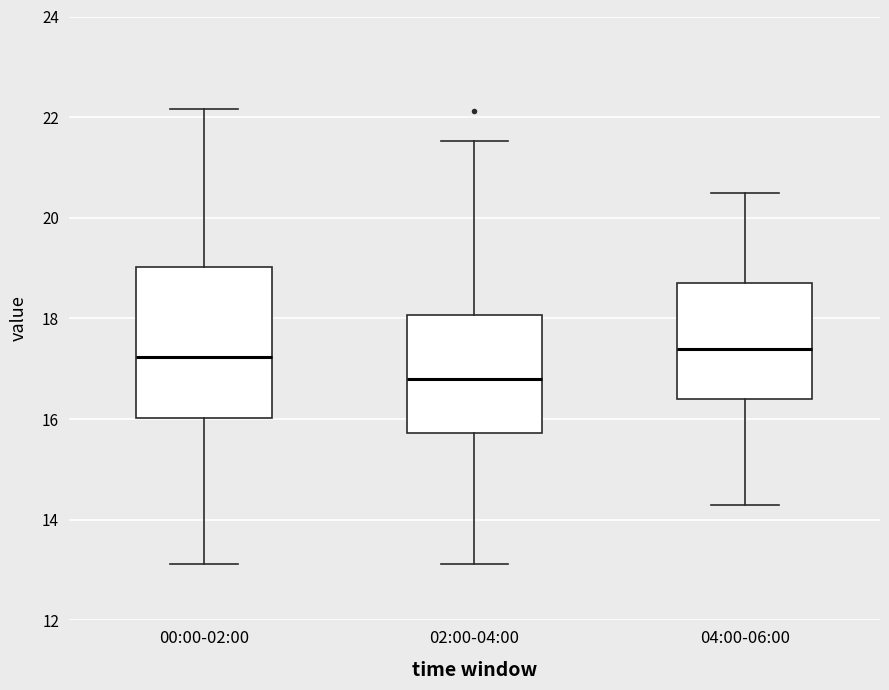

Comparing the boxes themselves (not the whiskers), which one is the tallest?

00:00-02:00